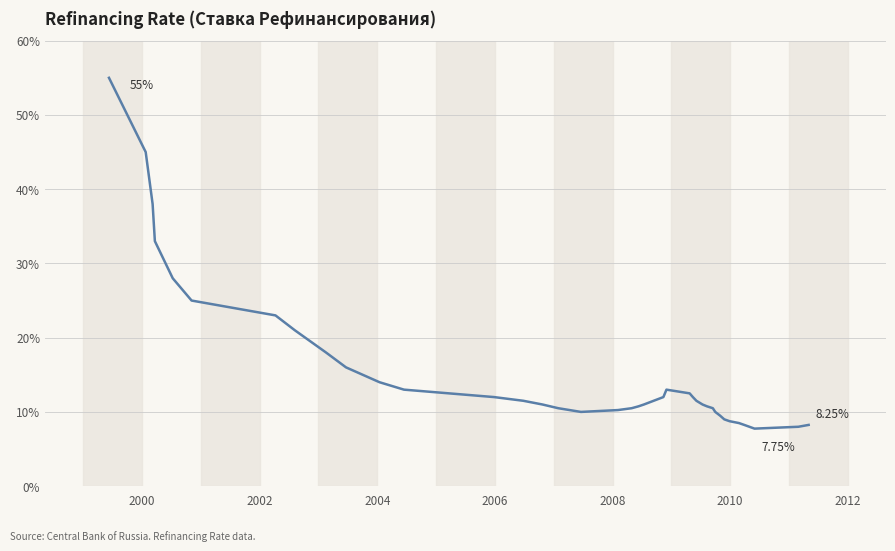

Does the chart have visible grid lines?

Yes